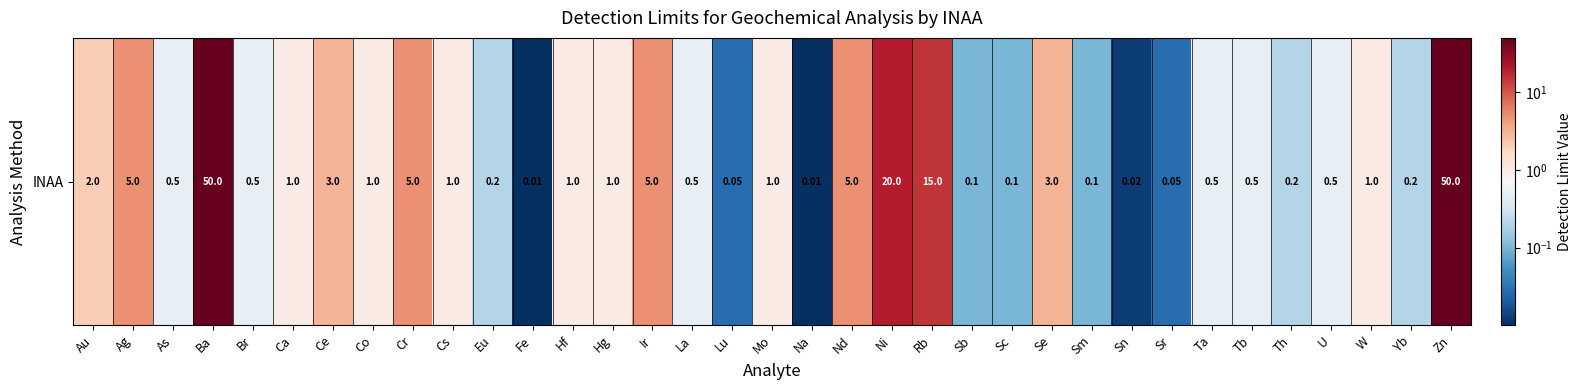

Rank the categories by value from lowest to highest.

Fe, Na, Sn, Lu, Sr, Sb, Sc, Sm, Eu, Th, Yb, As, Br, La, Ta, Tb, U, Ca, Co, Cs, Hf, Hg, Mo, W, Au, Ce, Se, Ag, Cr, Ir, Nd, Rb, Ni, Ba, Zn